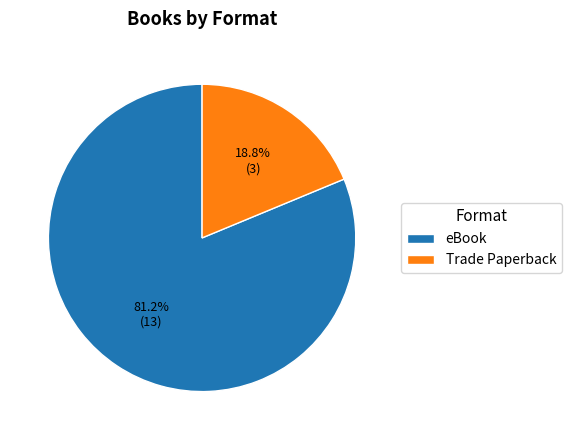

Approximately how many times larger is the value at Trade Paperback compared to eBook?

0.2